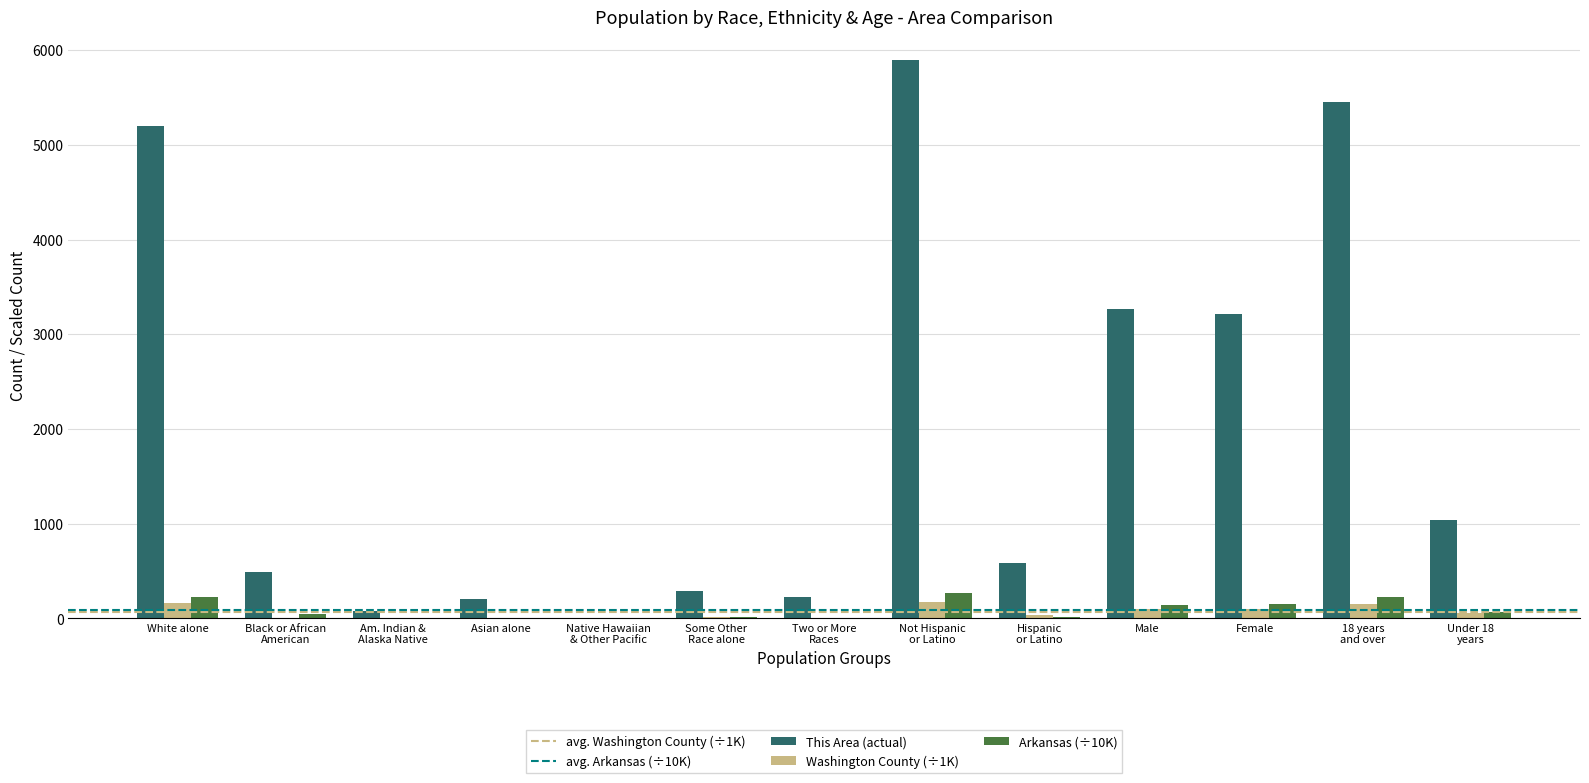

What is the total value across all series at Male?

3512.6